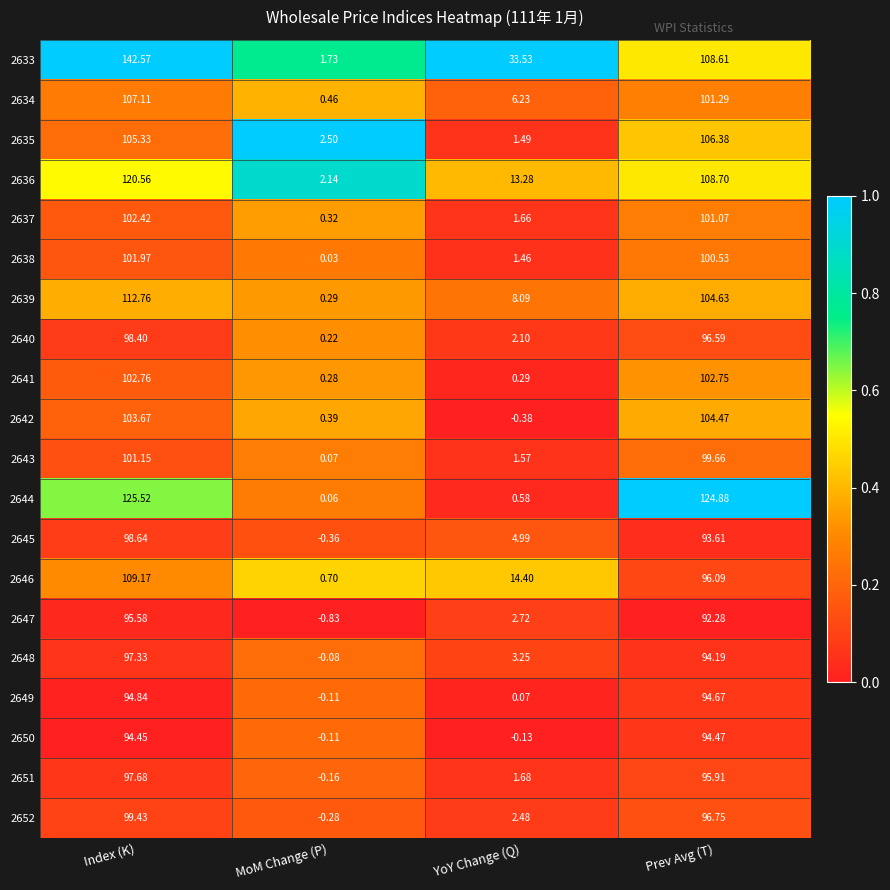

Where does the 2640 series first go above 96?

Index (K)